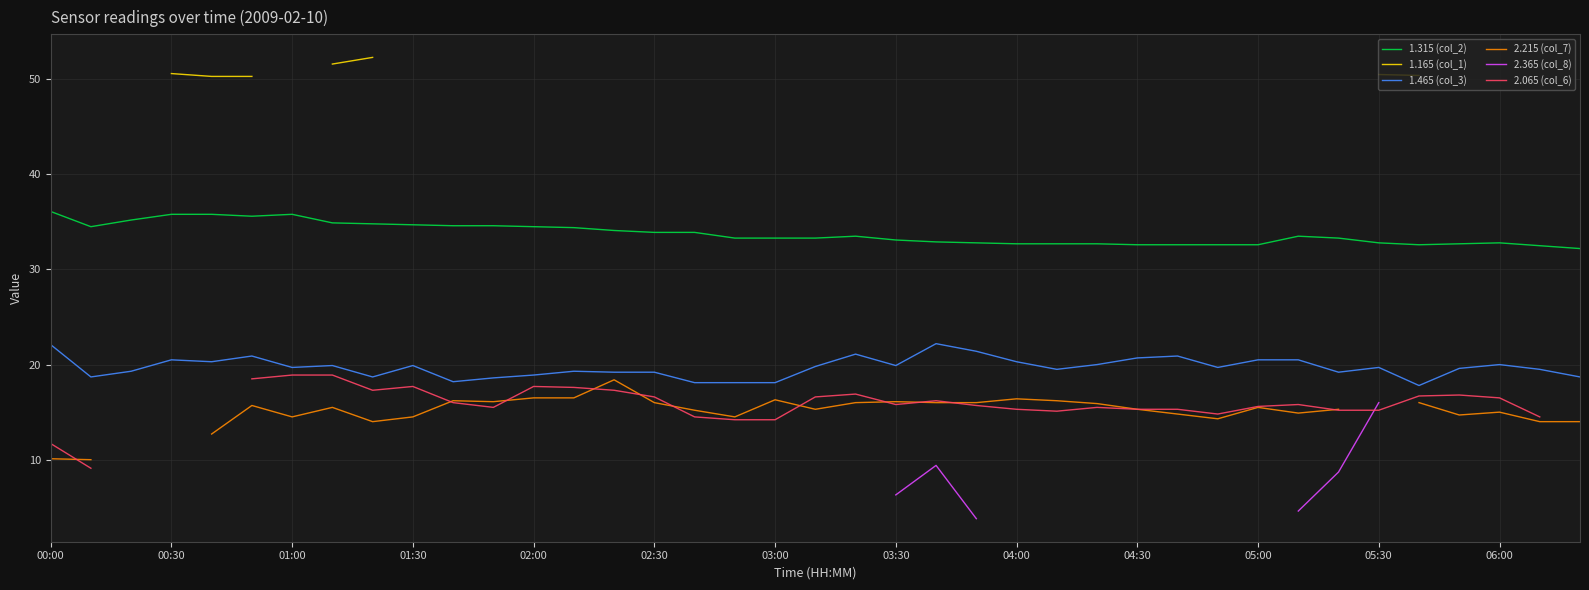

In 1.315 (col_2), how many points are lower than both neighbors (excluding endpoints)?

3